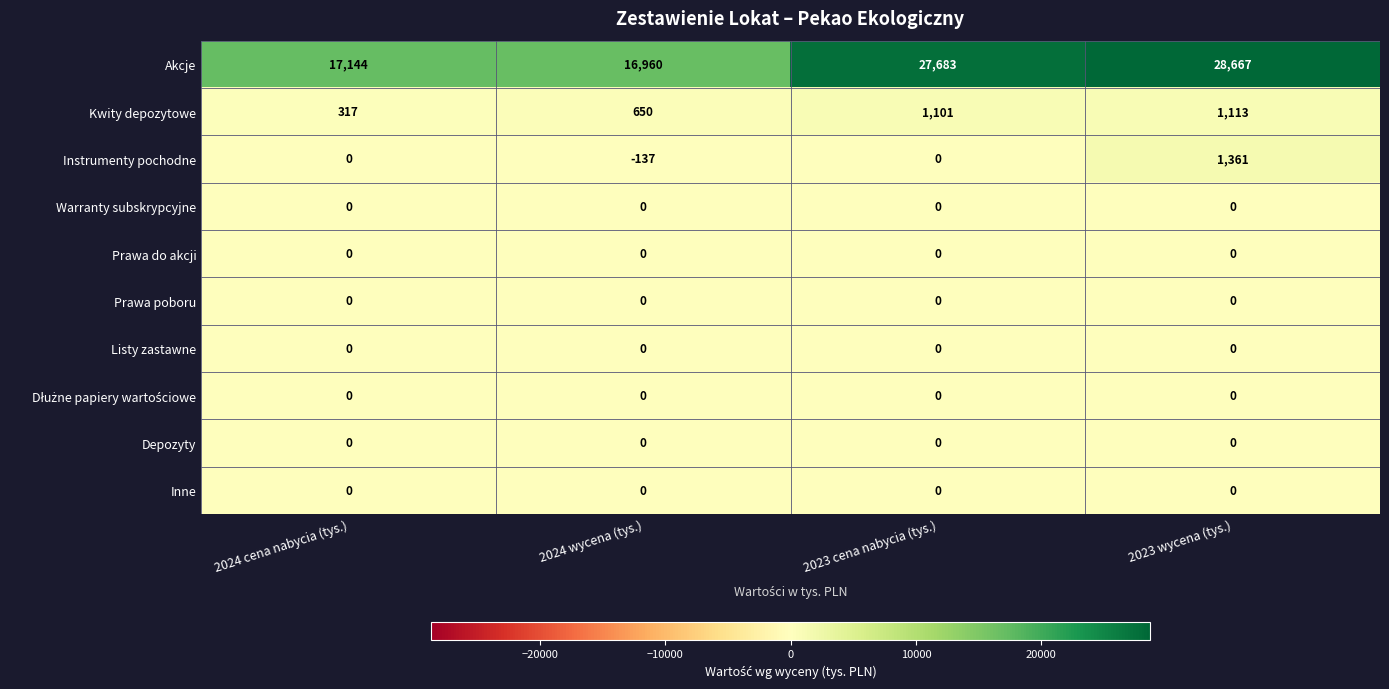

What is the difference between the highest and lowest values at 2023 wycena (tys.)?

28667